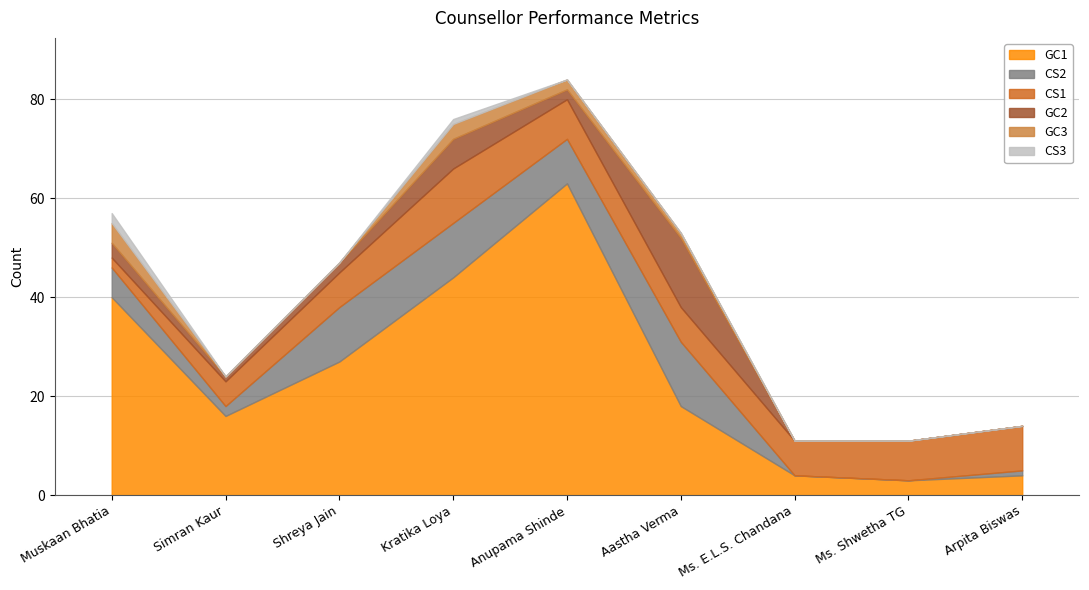

Reading left to right, what are all the values shown in this chart?

GC1: Muskaan Bhatia=40	Simran Kaur=16	Shreya Jain=27	Kratika Loya=44	Anupama Shinde=63	Aastha Verma=18	Ms. E.L.S. Chandana=4	Ms. Shwetha TG=3	Arpita Biswas=4
CS2: Muskaan Bhatia=6	Simran Kaur=2	Shreya Jain=11	Kratika Loya=11	Anupama Shinde=9	Aastha Verma=13	Ms. E.L.S. Chandana=0	Ms. Shwetha TG=0	Arpita Biswas=1
CS1: Muskaan Bhatia=2	Simran Kaur=5	Shreya Jain=7	Kratika Loya=11	Anupama Shinde=8	Aastha Verma=7	Ms. E.L.S. Chandana=7	Ms. Shwetha TG=8	Arpita Biswas=9
GC2: Muskaan Bhatia=3	Simran Kaur=1	Shreya Jain=2	Kratika Loya=6	Anupama Shinde=2	Aastha Verma=14	Ms. E.L.S. Chandana=0	Ms. Shwetha TG=0	Arpita Biswas=0
GC3: Muskaan Bhatia=4	Simran Kaur=0	Shreya Jain=0	Kratika Loya=3	Anupama Shinde=2	Aastha Verma=1	Ms. E.L.S. Chandana=0	Ms. Shwetha TG=0	Arpita Biswas=0
CS3: Muskaan Bhatia=2	Simran Kaur=0	Shreya Jain=0	Kratika Loya=1	Anupama Shinde=0	Aastha Verma=0	Ms. E.L.S. Chandana=0	Ms. Shwetha TG=0	Arpita Biswas=0